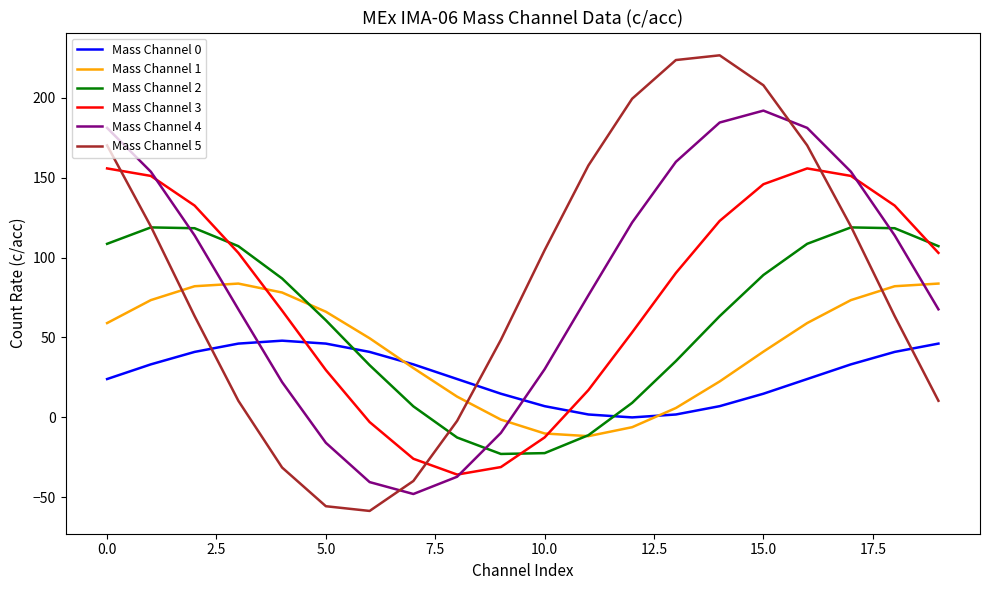

List the series in order of their peak value, highest first.

Mass Channel 5, Mass Channel 4, Mass Channel 3, Mass Channel 2, Mass Channel 1, Mass Channel 0